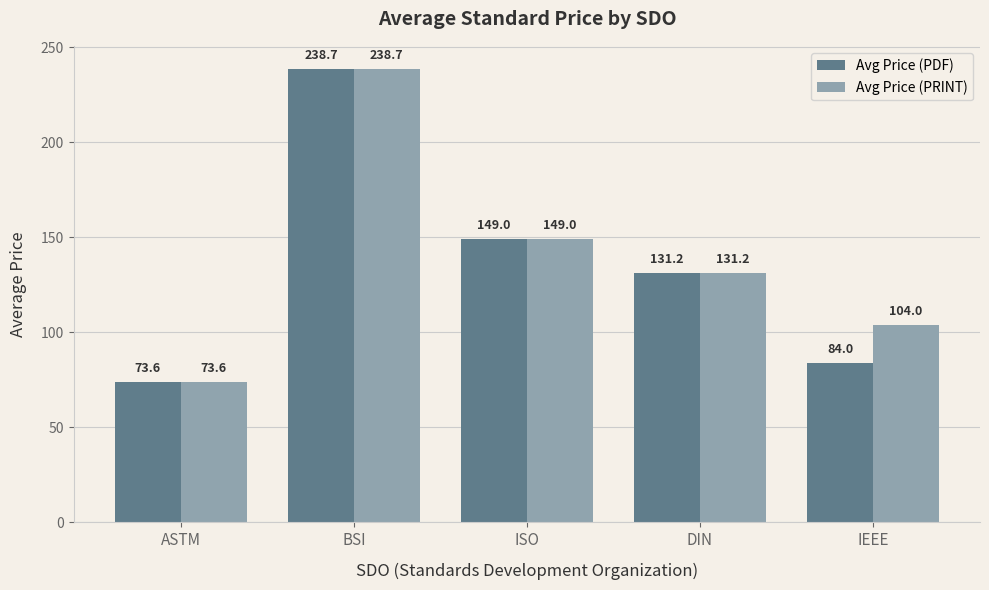

The value of Avg Price (PRINT) at ISO is 149.0. True or false?

True